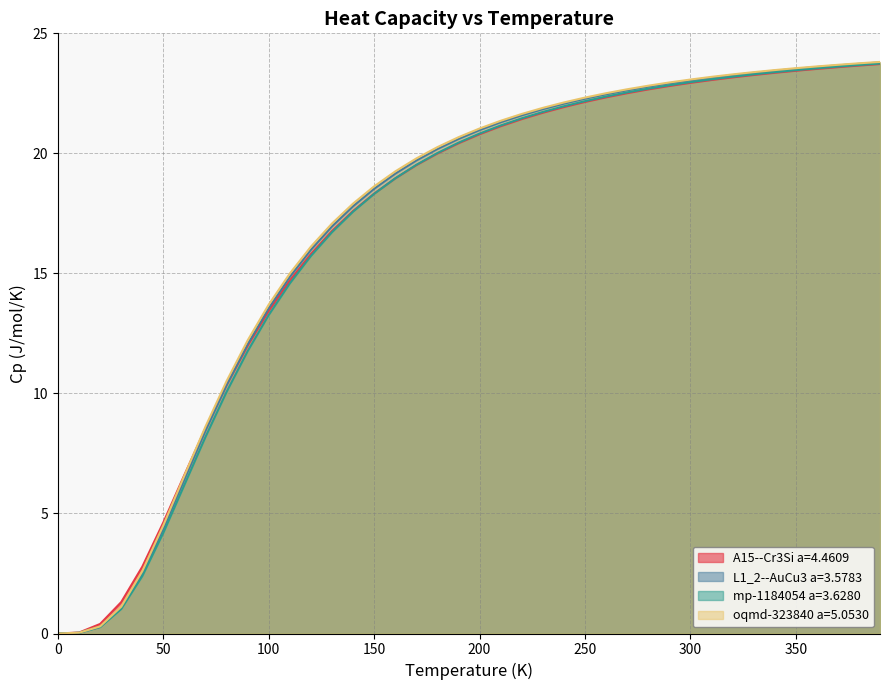

How many lines are shown in the chart?

4